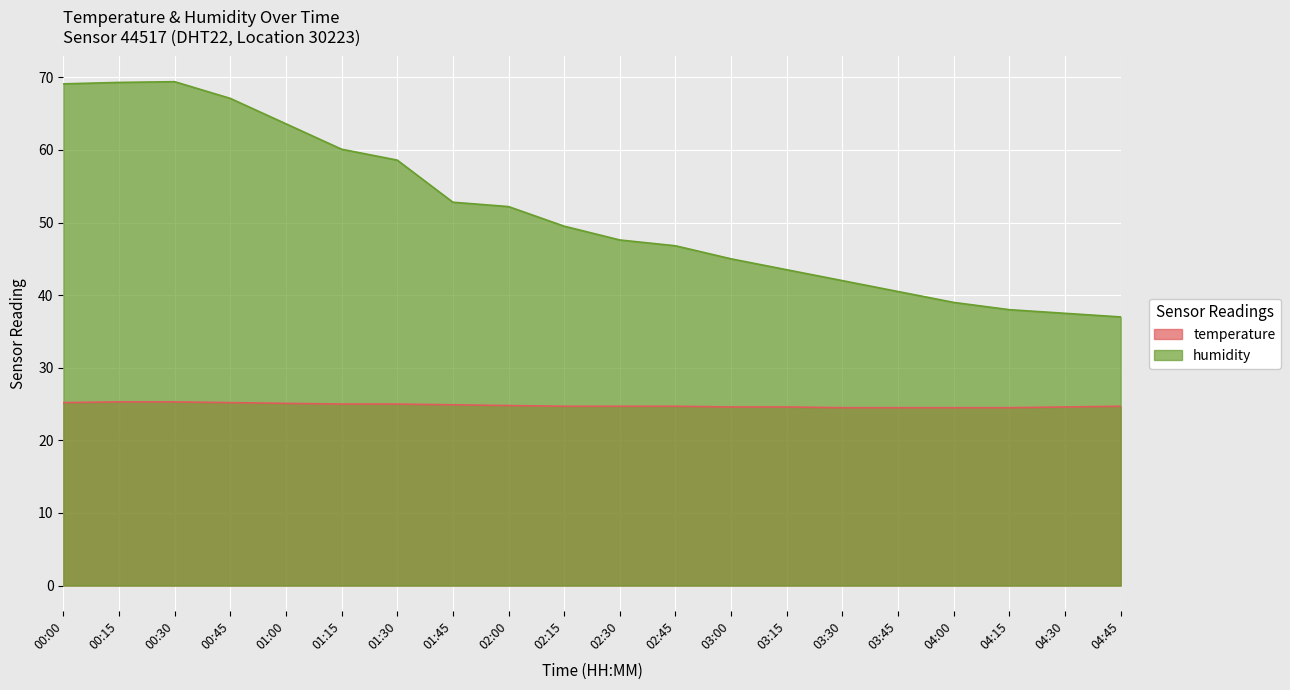

What is the maximum value for humidity?

69.4